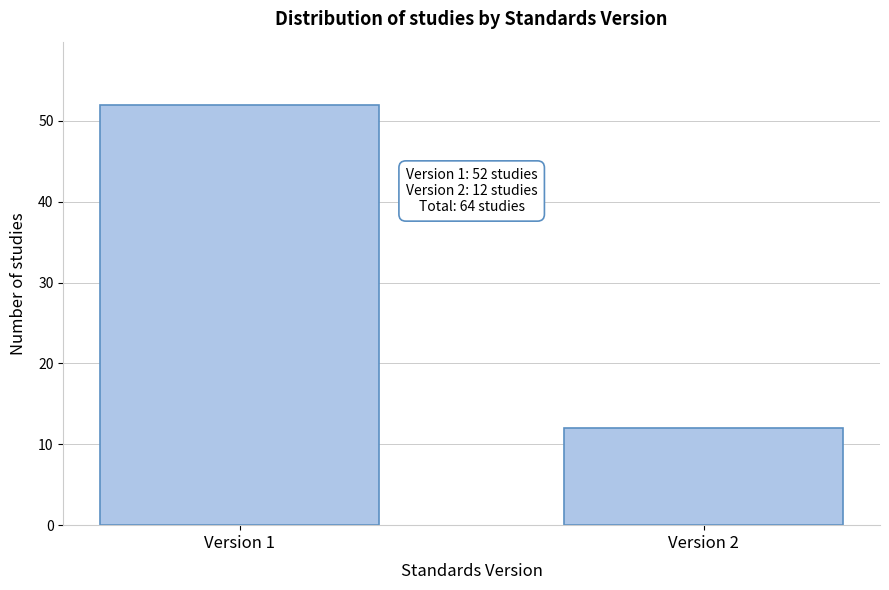

Reading right to left, extract all data points from this chart.

12	52